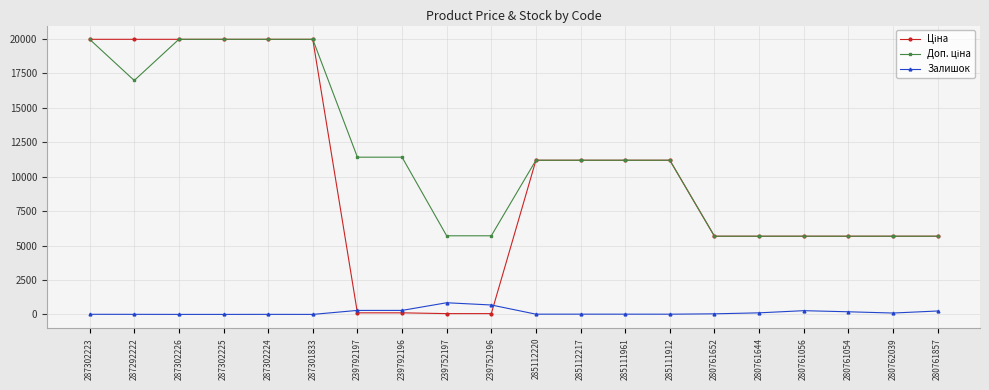

What is the maximum value shown in the chart?

19964.2